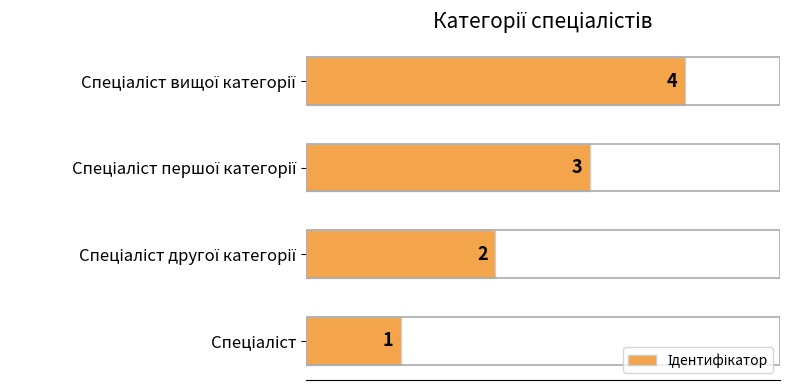

What is the difference between the maximum and minimum values?

3